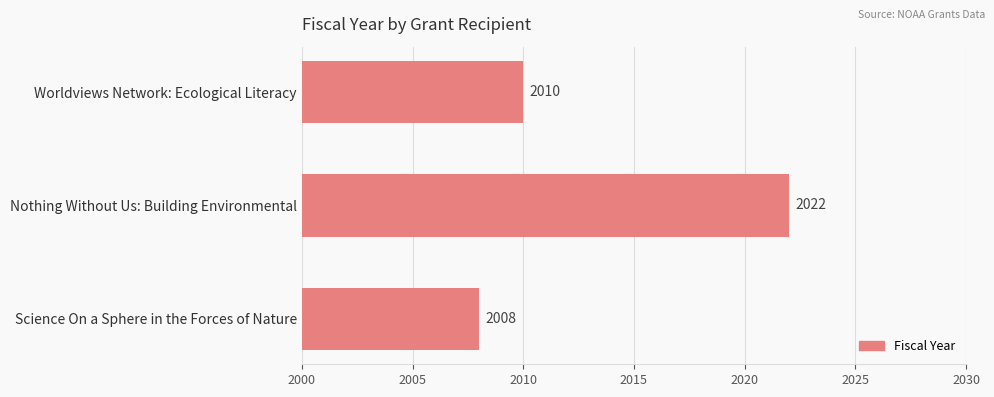

At which category does the chart reach its peak across all series?

Nothing Without Us: Building Environmental